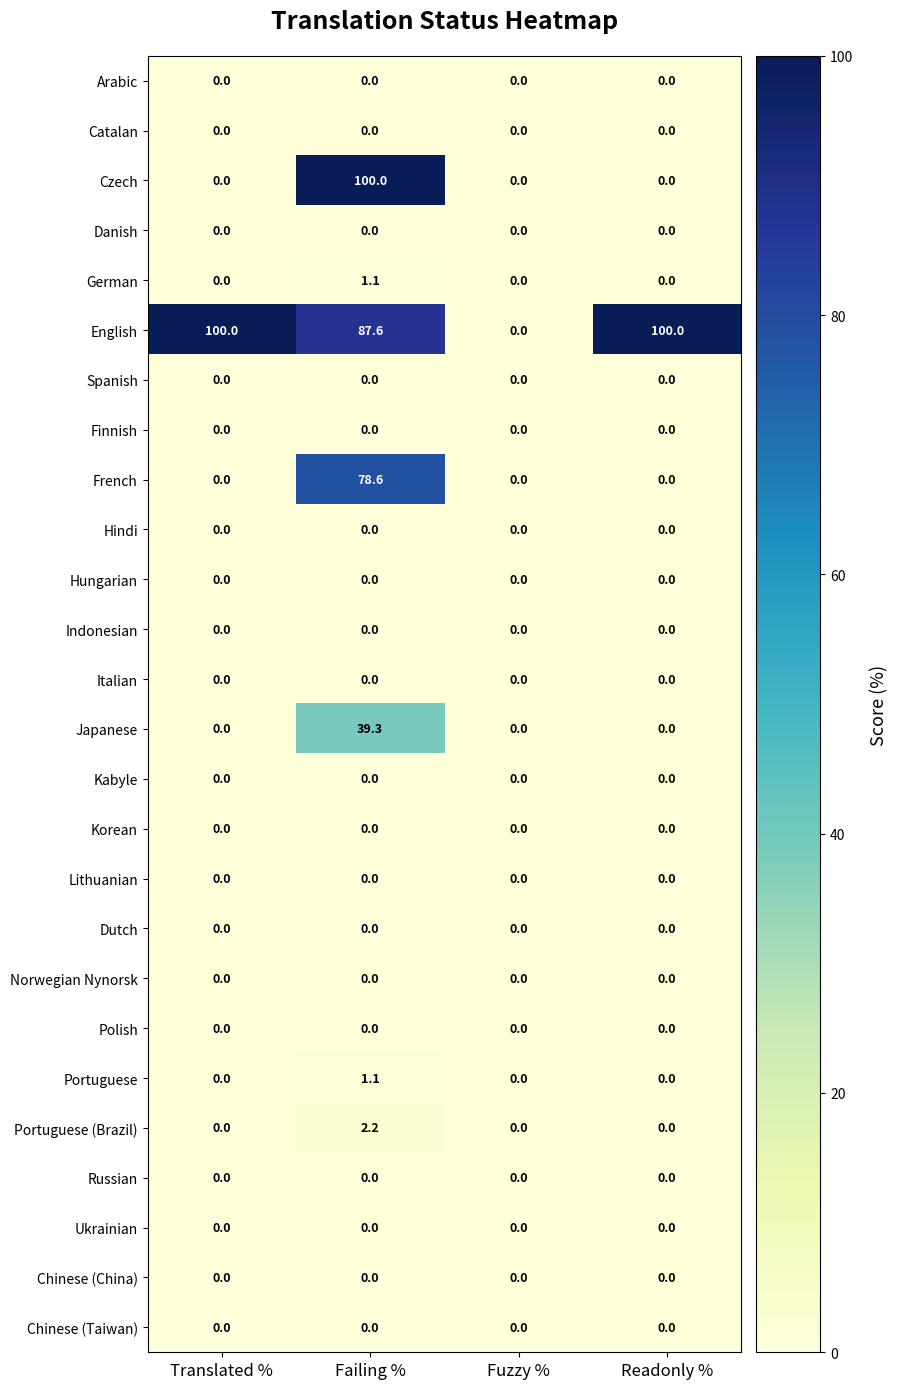

Is it true that Chinese (Taiwan) equals 0.0 at Fuzzy %?

True